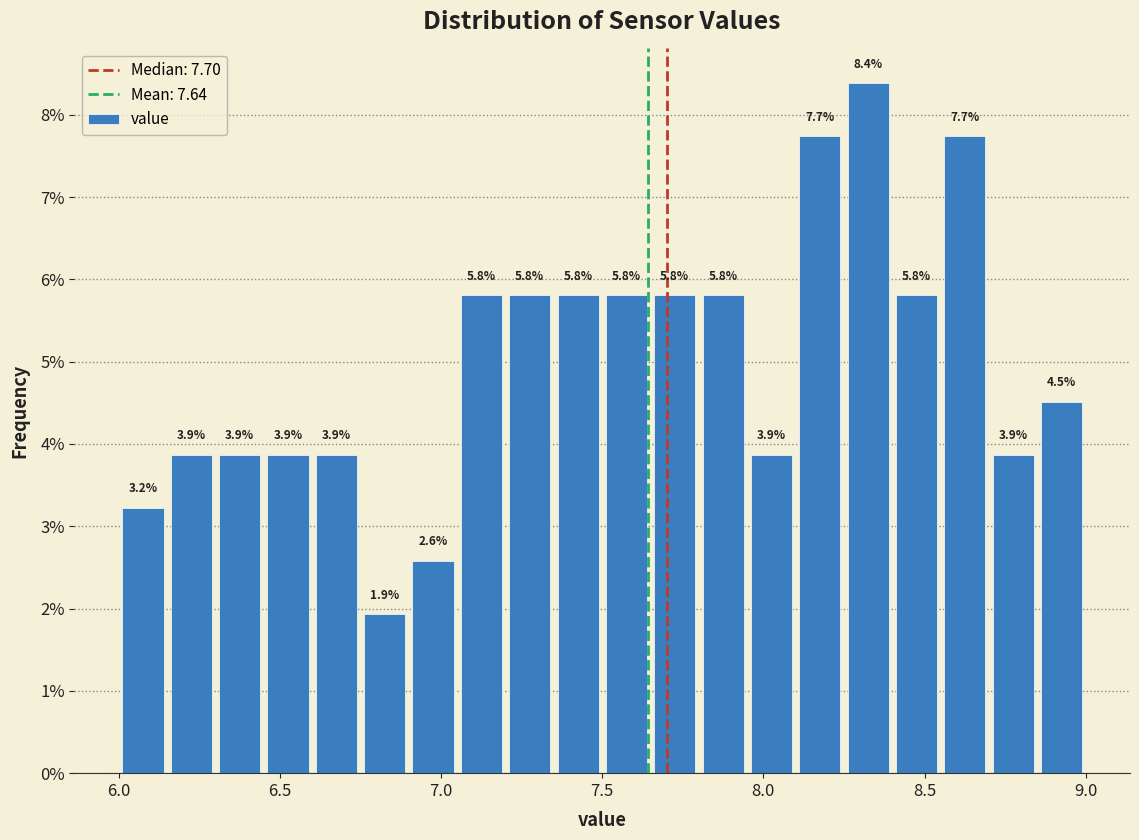

Around what value on the x-axis is the tallest bar? Give the approximate position of its centre, as read against the axis.

8.35